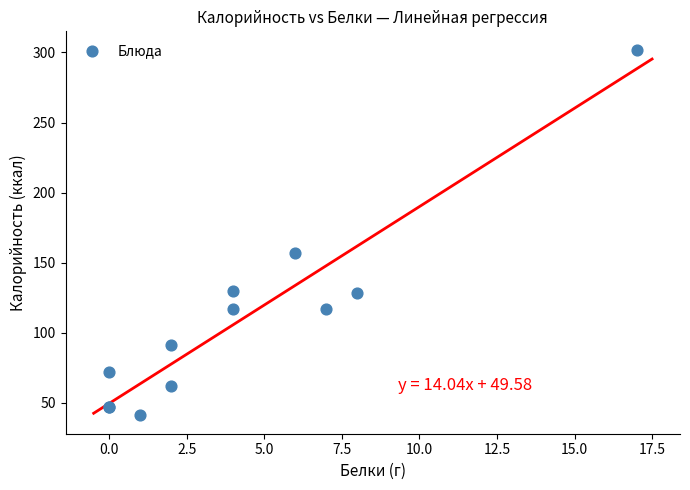

What Y value in the scatter plot is closest to 171?

157